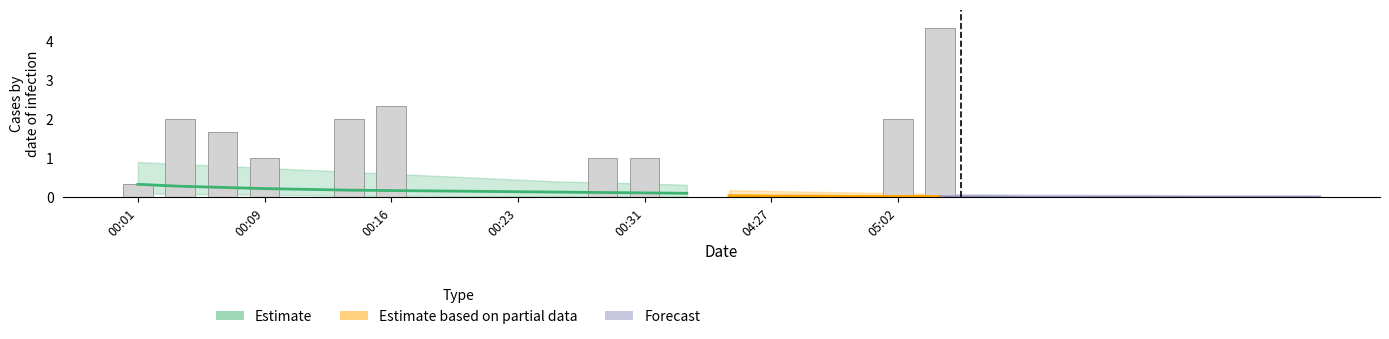

How many values are above zero?

10